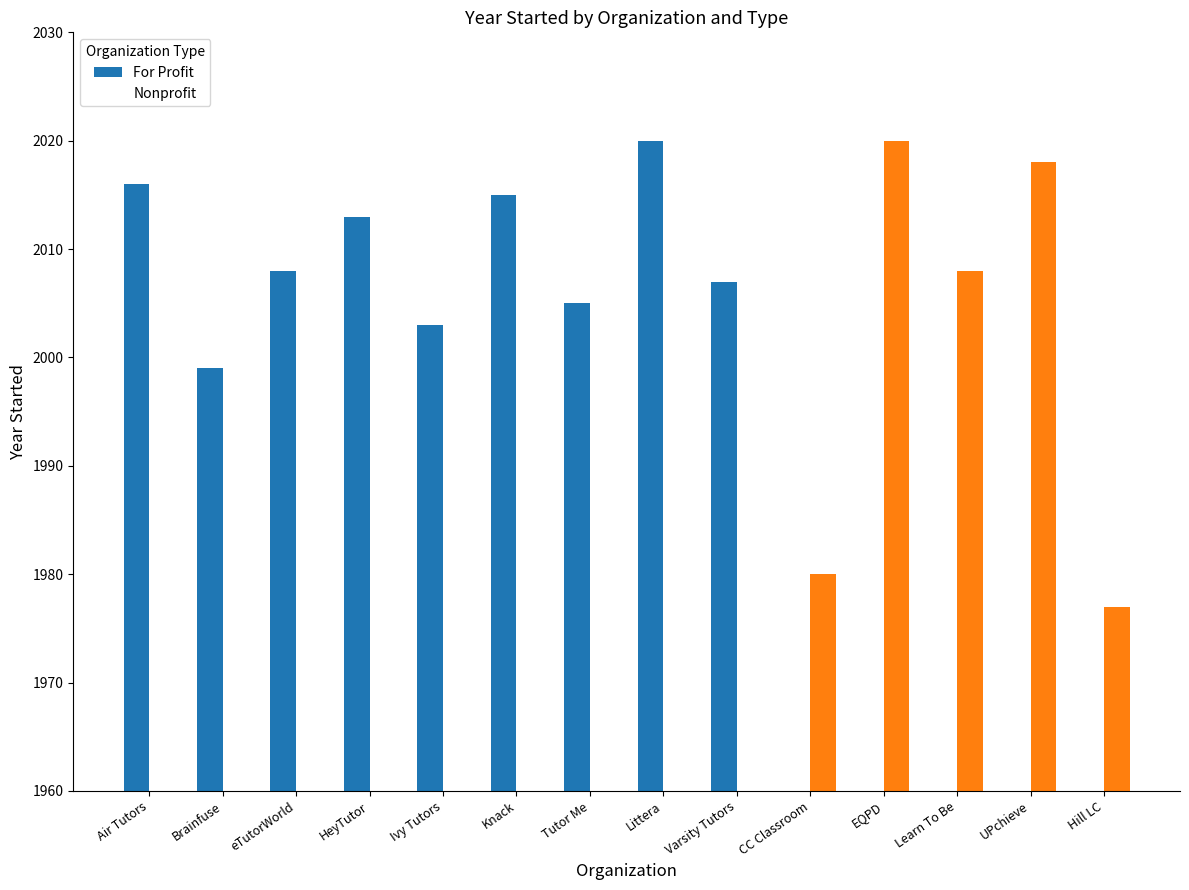

List the series in order of their peak value, lowest first.

For Profit, Nonprofit